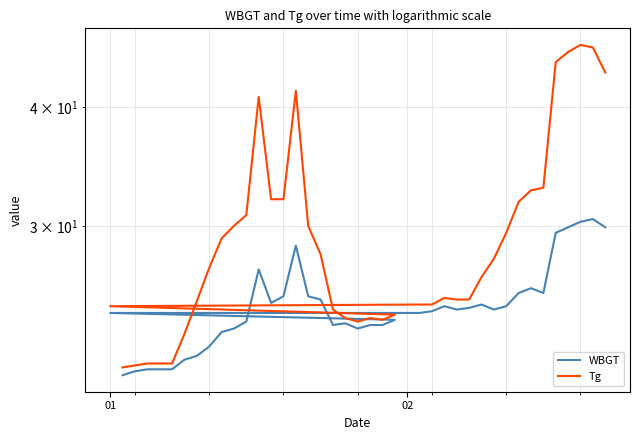

How many interior local peaks does the WBGT series have?

7